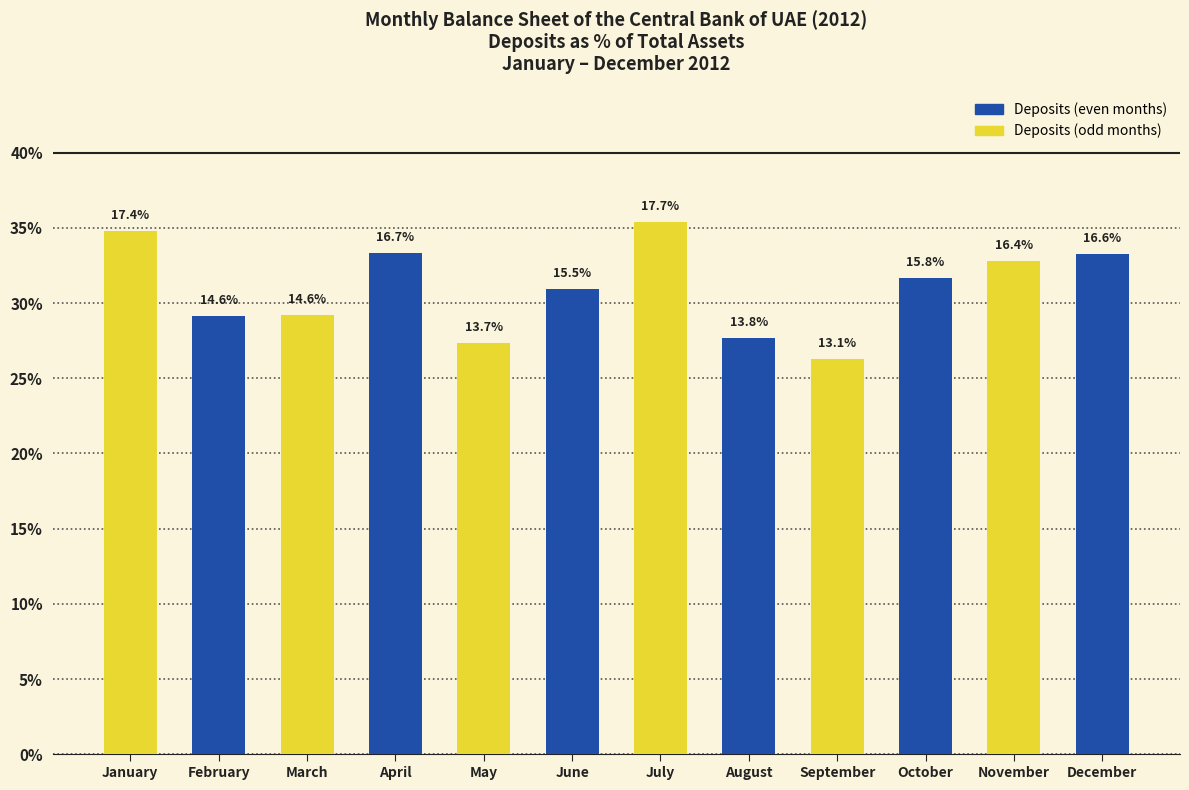

Approximately how many times larger is the value at January compared to April?

1.0